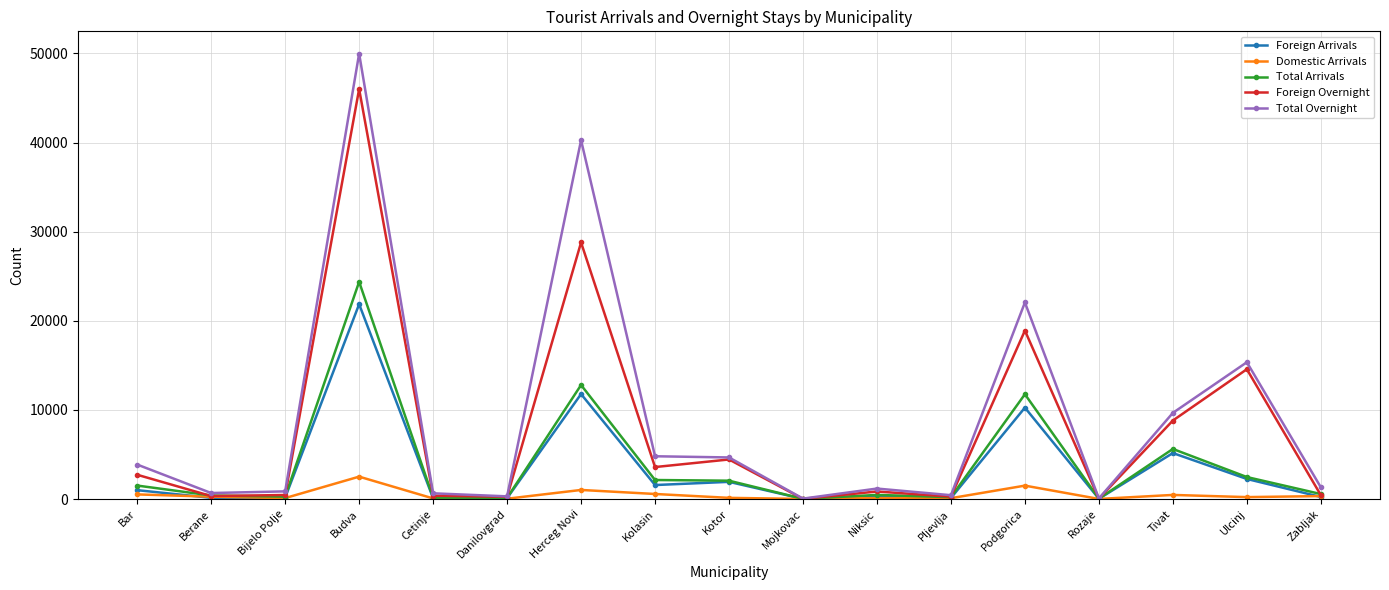

What is the difference between the second highest and second lowest values in the Total Arrivals series?

12756